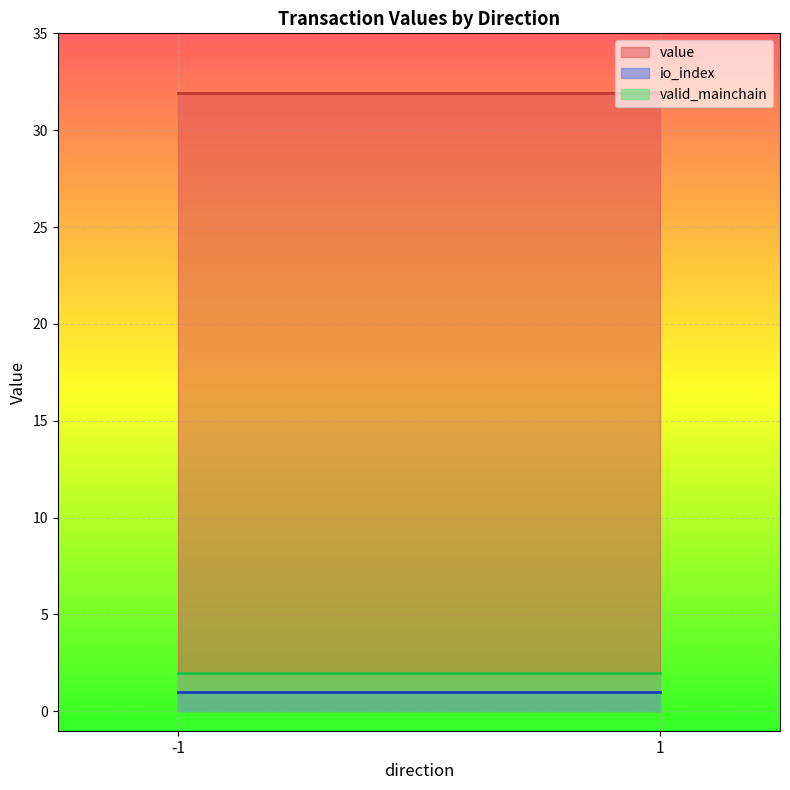

Count the number of data series in this chart.

3